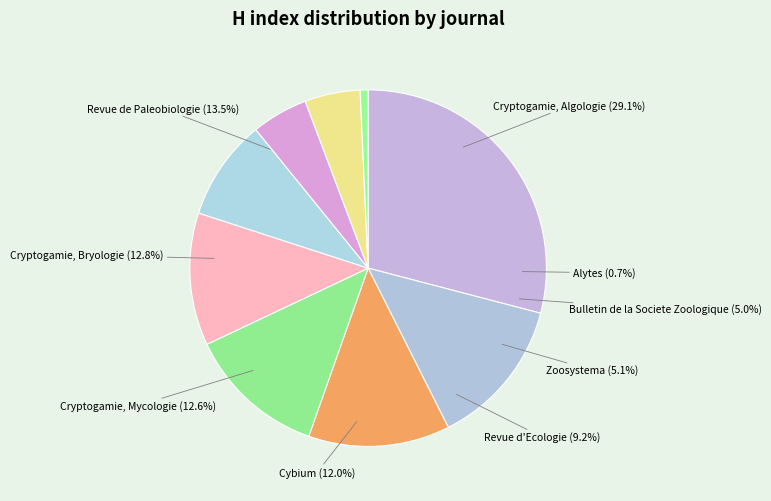

Which has a higher value, Revue d'Ecologie or Zoosystema?

Revue d'Ecologie